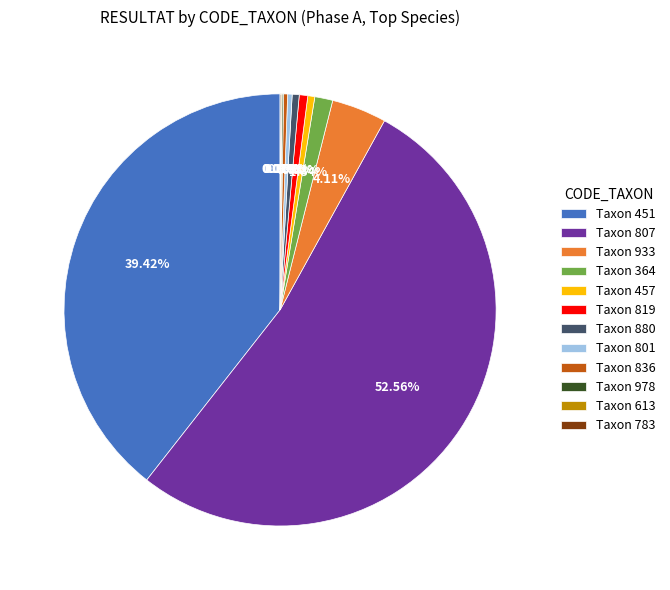

Is Taxon 836 the majority of the pie?

No